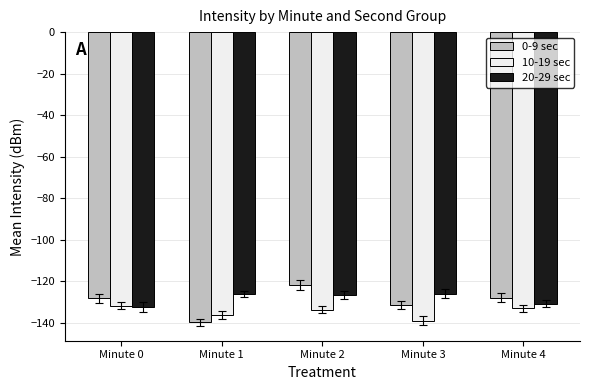

List the series in order of their peak value, lowest first.

10-19 sec, 20-29 sec, 0-9 sec